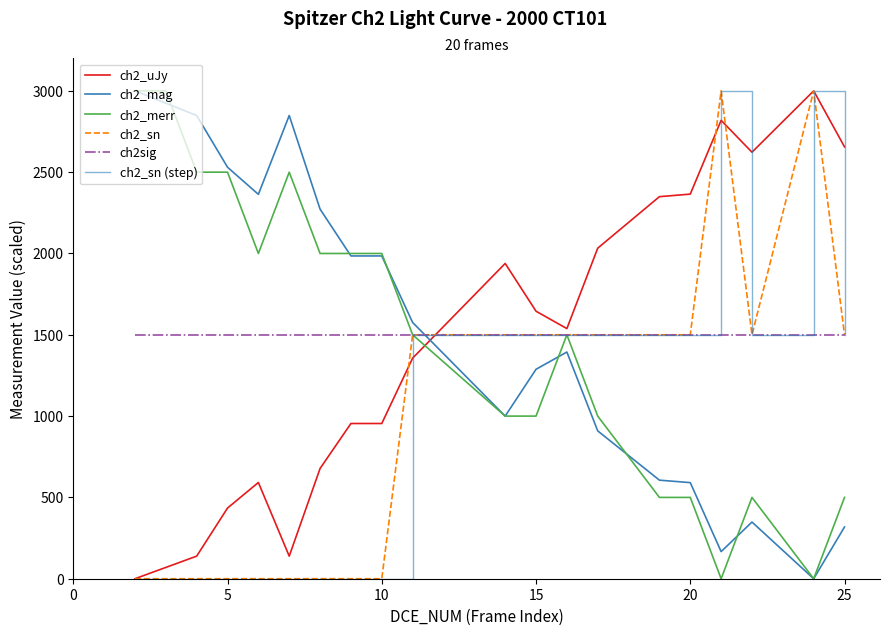

Does the chart display data point markers on the line(s)?

No